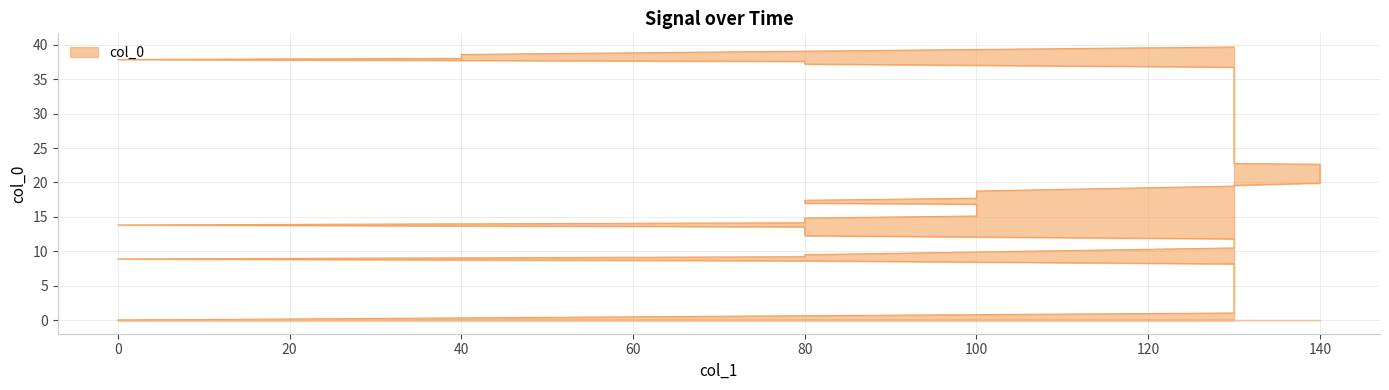

Does the chart have visible grid lines?

Yes